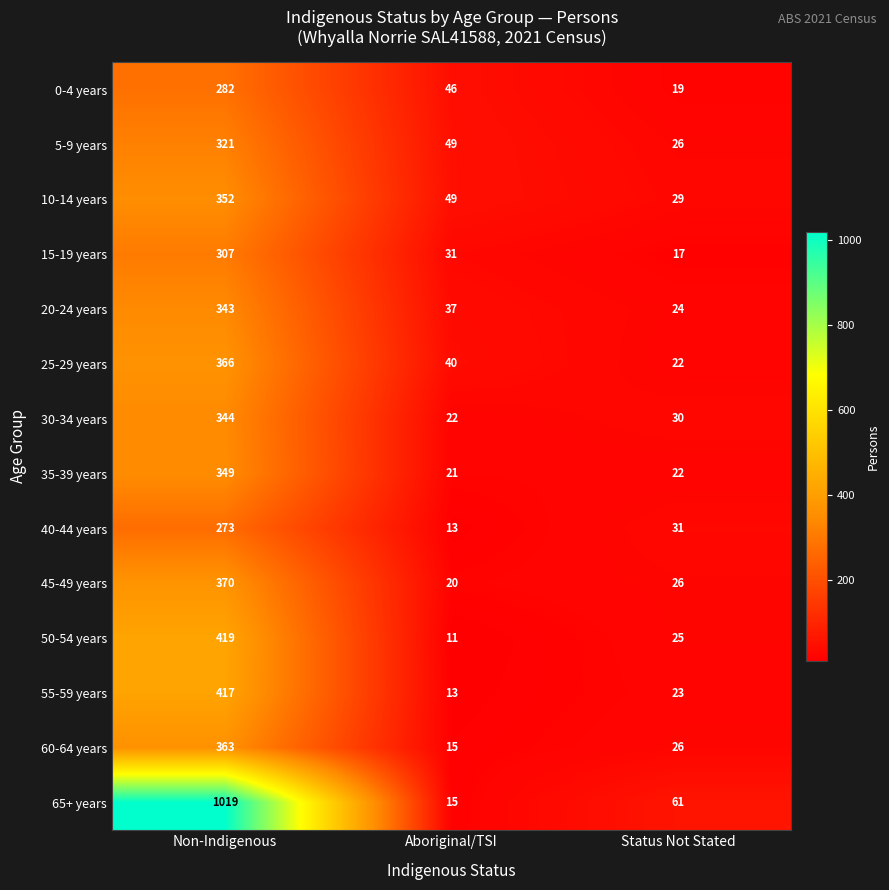

What is the total value across all series at Non-Indigenous?

5525